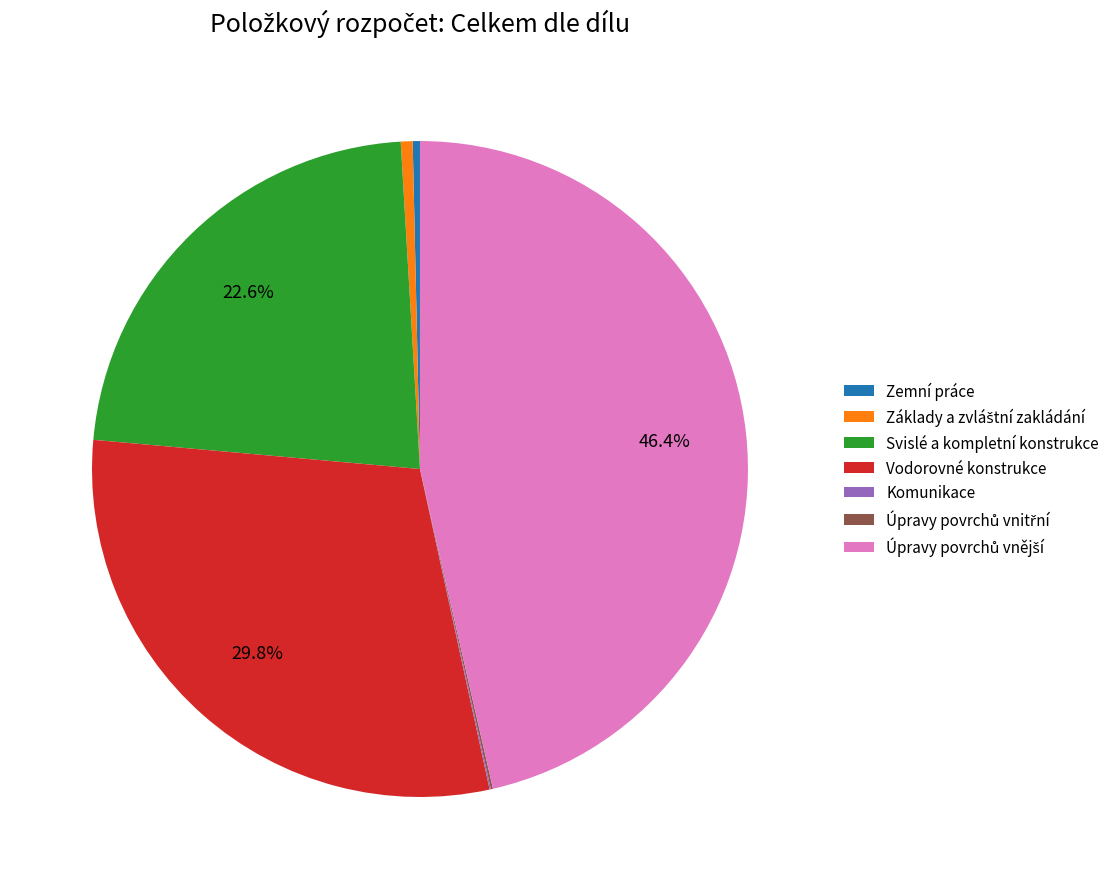

Is it true that Vodorovné konstrukce is 30% of the pie?

True